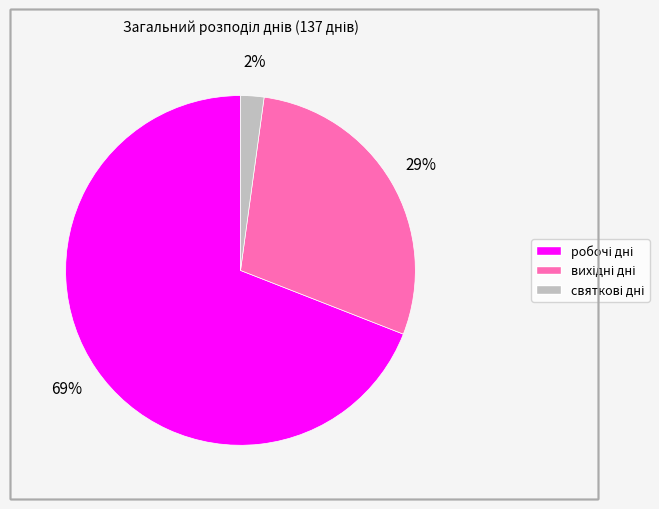

Does any single category account for the majority?

Yes